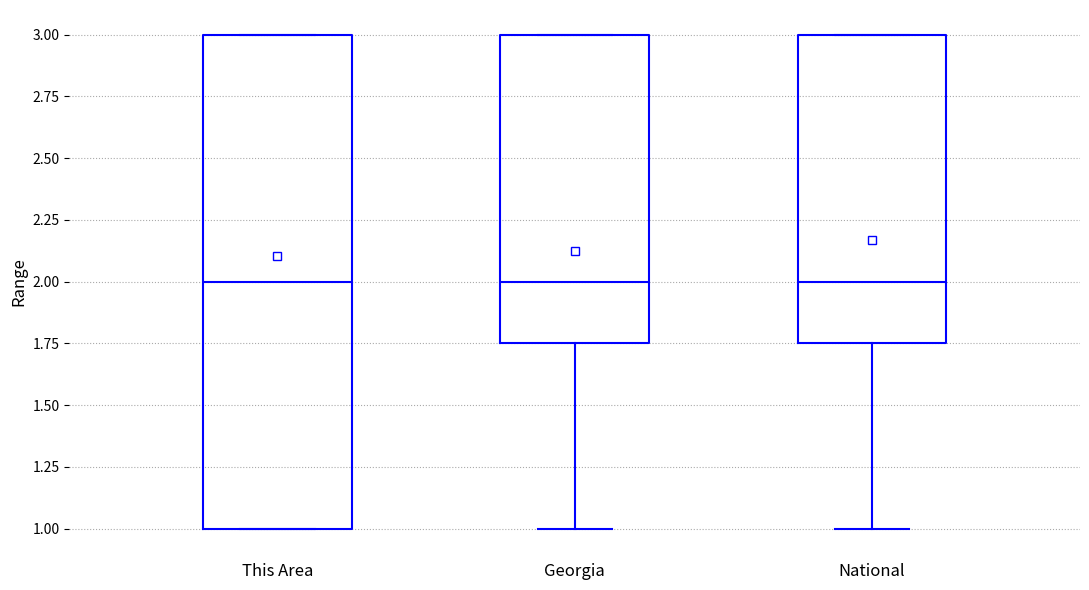

Comparing the boxes themselves (not the whiskers), which one is the tallest?

This Area